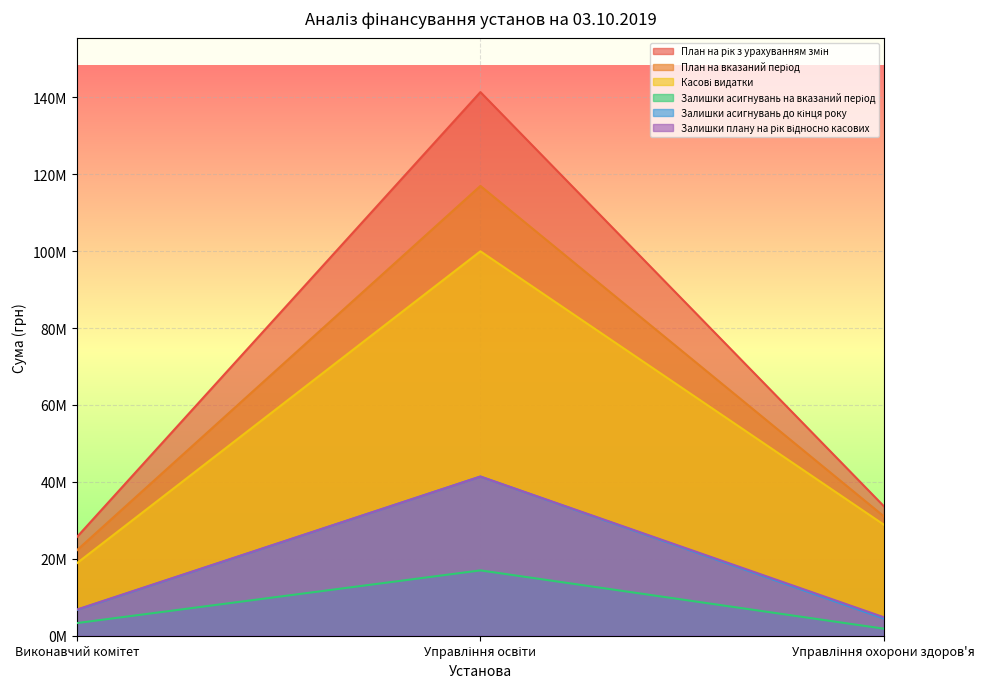

What is the value of the План на рік з урахуванням змін point at the 2nd from the left?

141363813.6